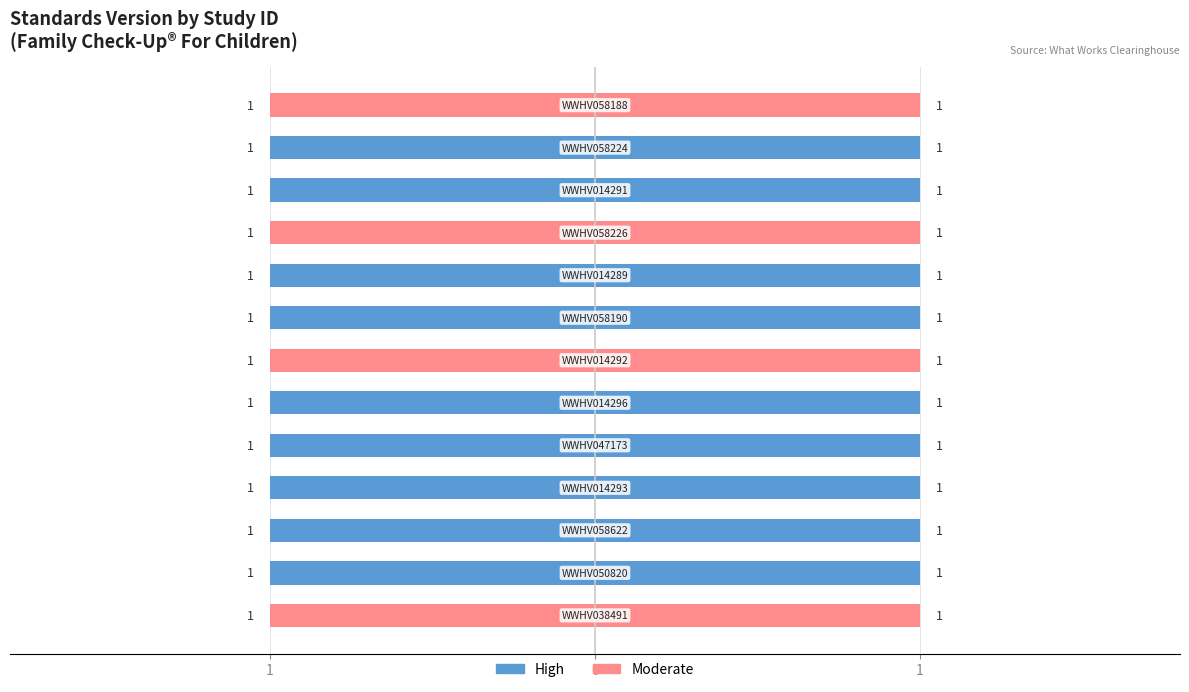

Reading right to left, list all the values displayed in this chart.

High: 0	1	1	0	1	1	0	1	1	1	1	1	0
Moderate: 1	0	0	1	0	0	1	0	0	0	0	0	1